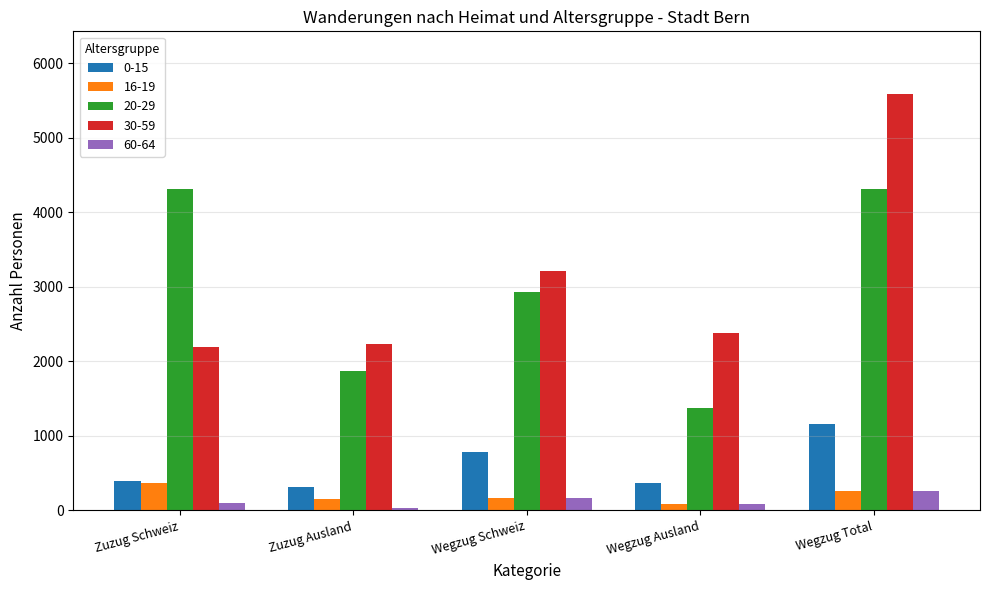

What is the approximate value of 0-15 at Wegzug Schweiz?

789